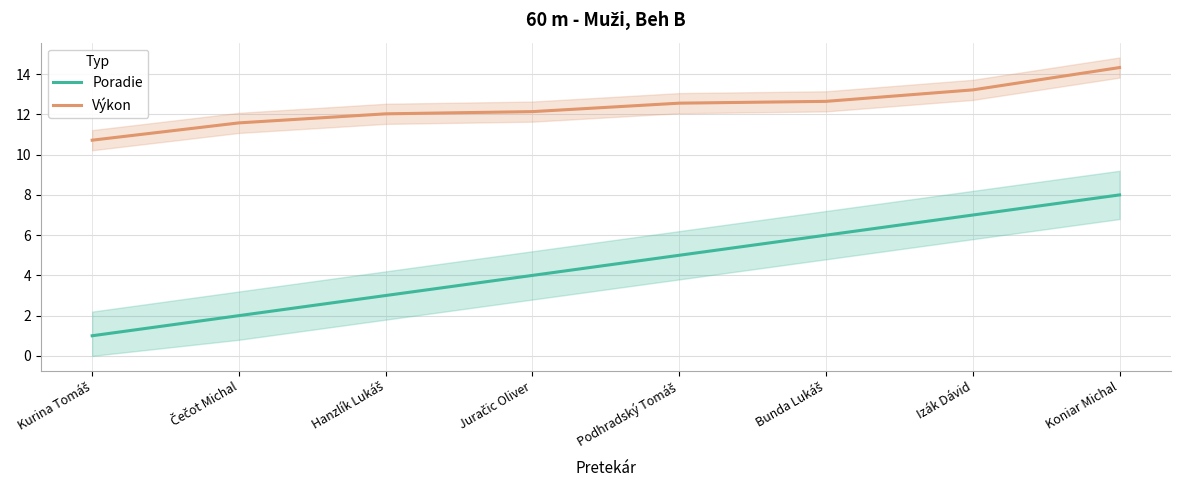

What is the value of the Výkon point at the 2nd from the left?

11.6